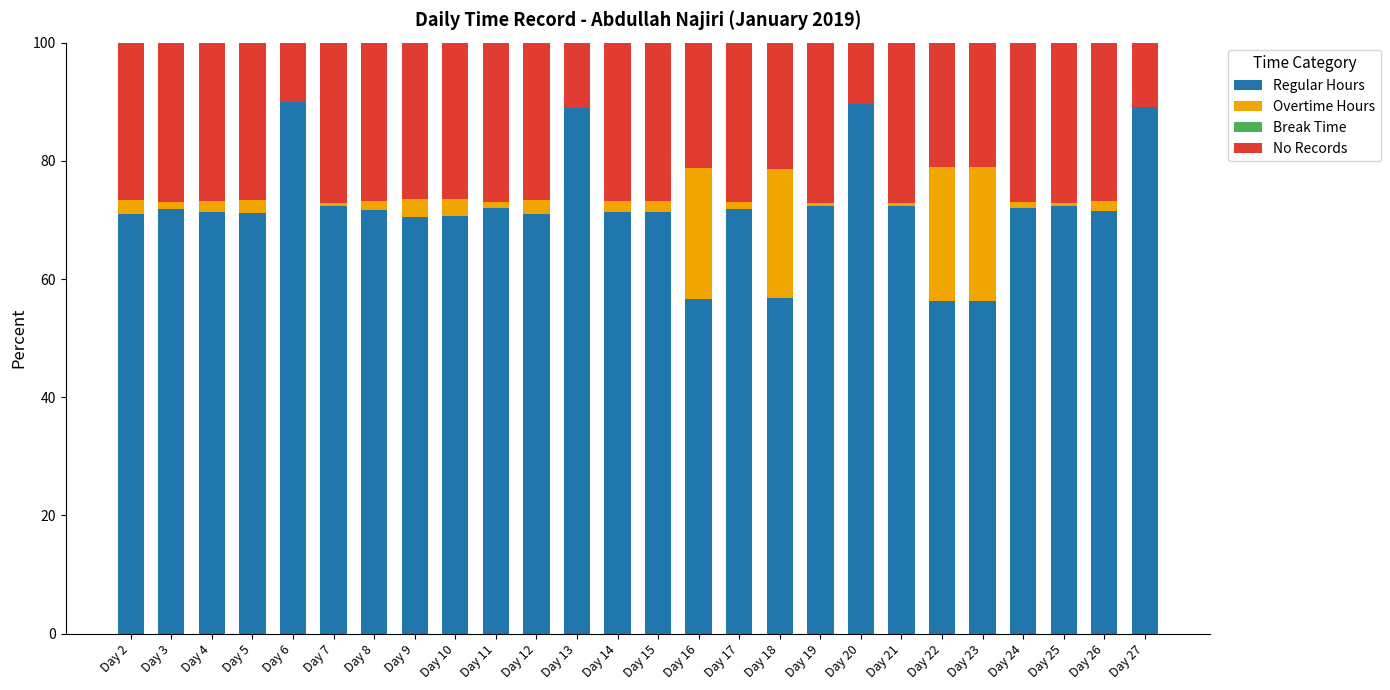

True or false: Regular Hours has a value of 71.3 at Day 15.

True